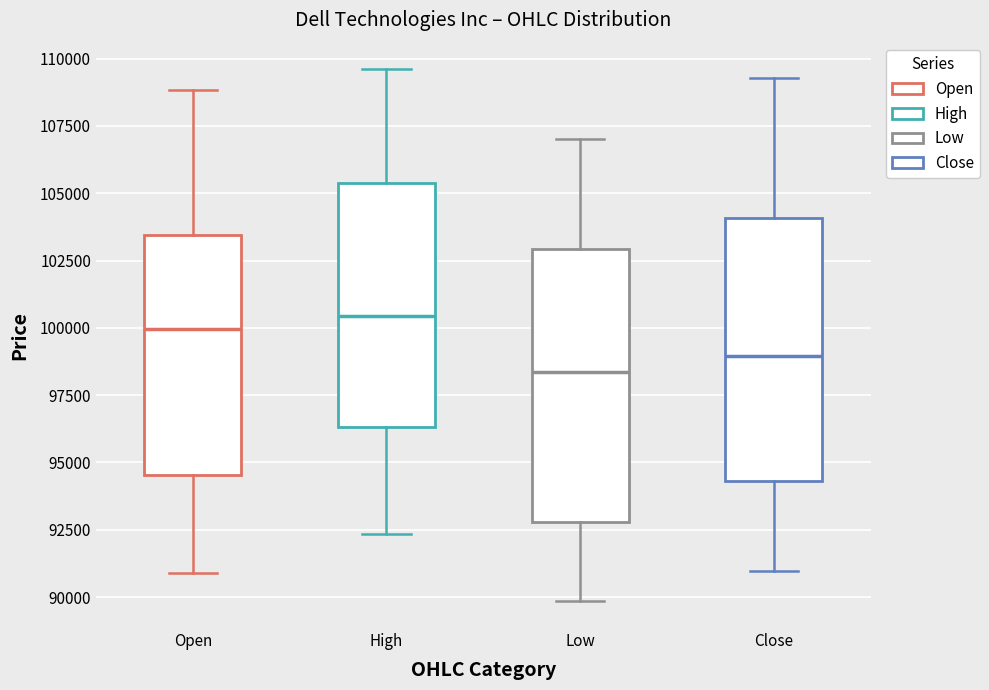

Reading left to right, read every box against the y-axis: the position of its median line, the range the box covers, and the ends of its whiskers. The values are not printed on the chart, so give them approximately, as read against the axis.

Open: median 100000, box 94500 to 103500, whiskers 91000 to 109000
High: median 100500, box 96500 to 105500, whiskers 92500 to 109500
Low: median 98500, box 93000 to 103000, whiskers 90000 to 107000
Close: median 99000, box 94500 to 104000, whiskers 91000 to 109500